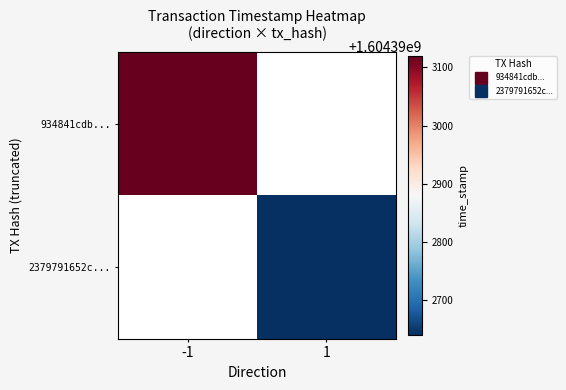

At how many categories does at least one series exceed 567820610?

2